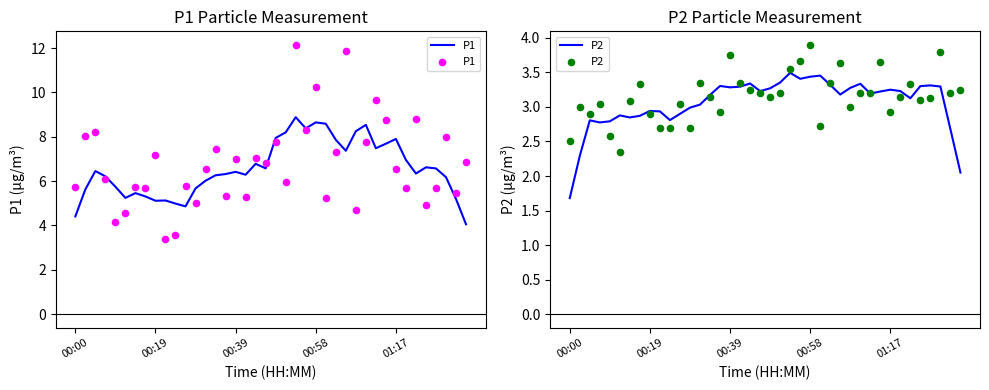

Which series contains the lowest Y value?

P2